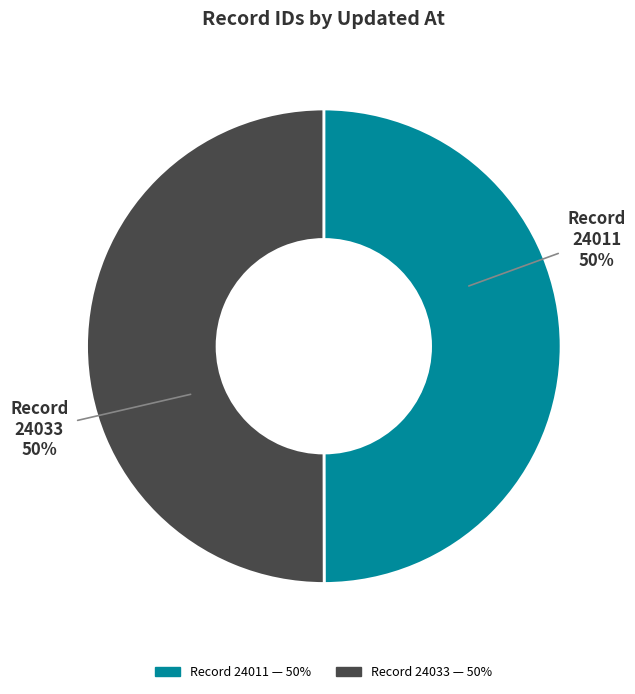

What is the ratio of the value at Record 24011 to the value at Record 24033?

1.0